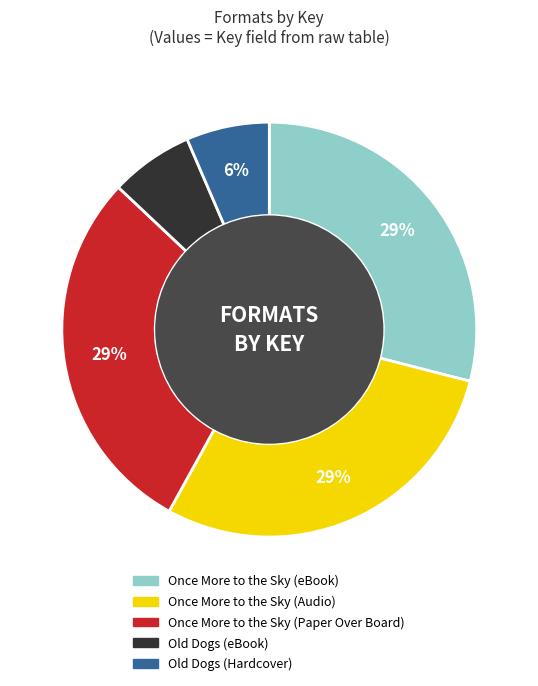

To the nearest percent, what is the difference between the largest and smallest slice percentages?

23%